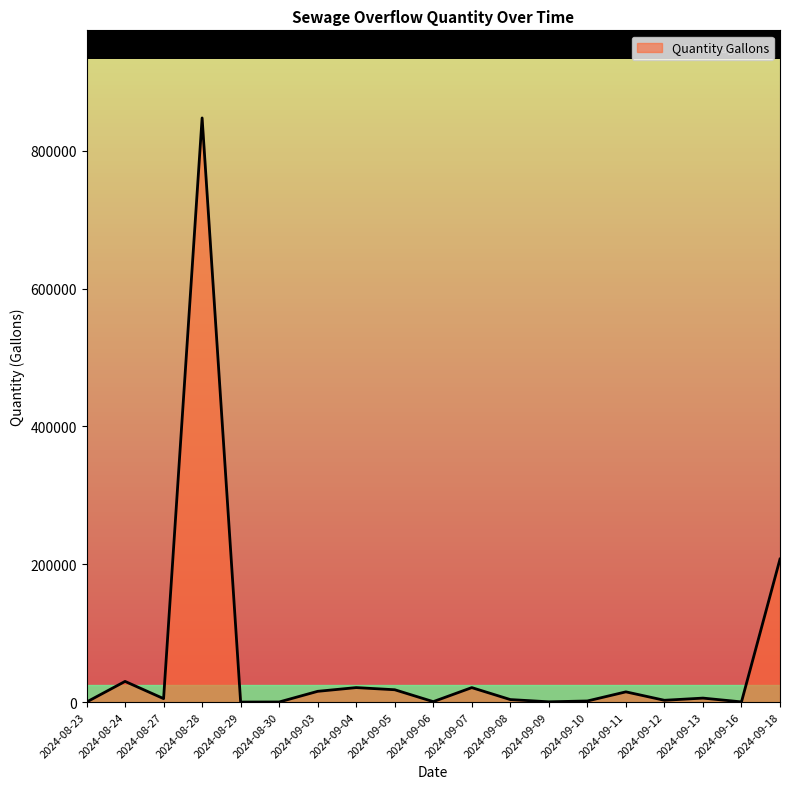

Which category has the highest value across all series?

2024-08-28